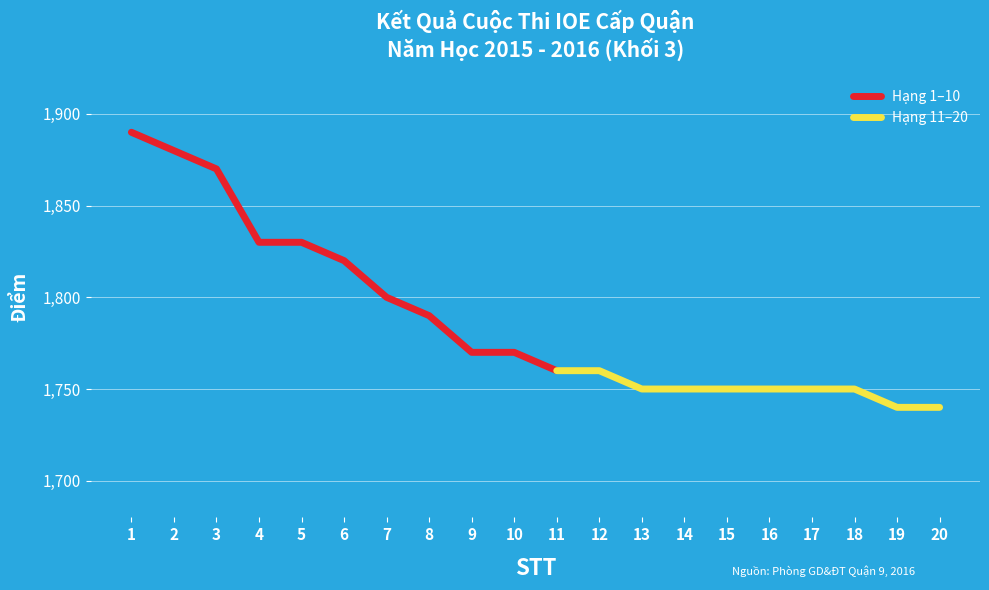

What is the value of the 16th point from the left?

1750